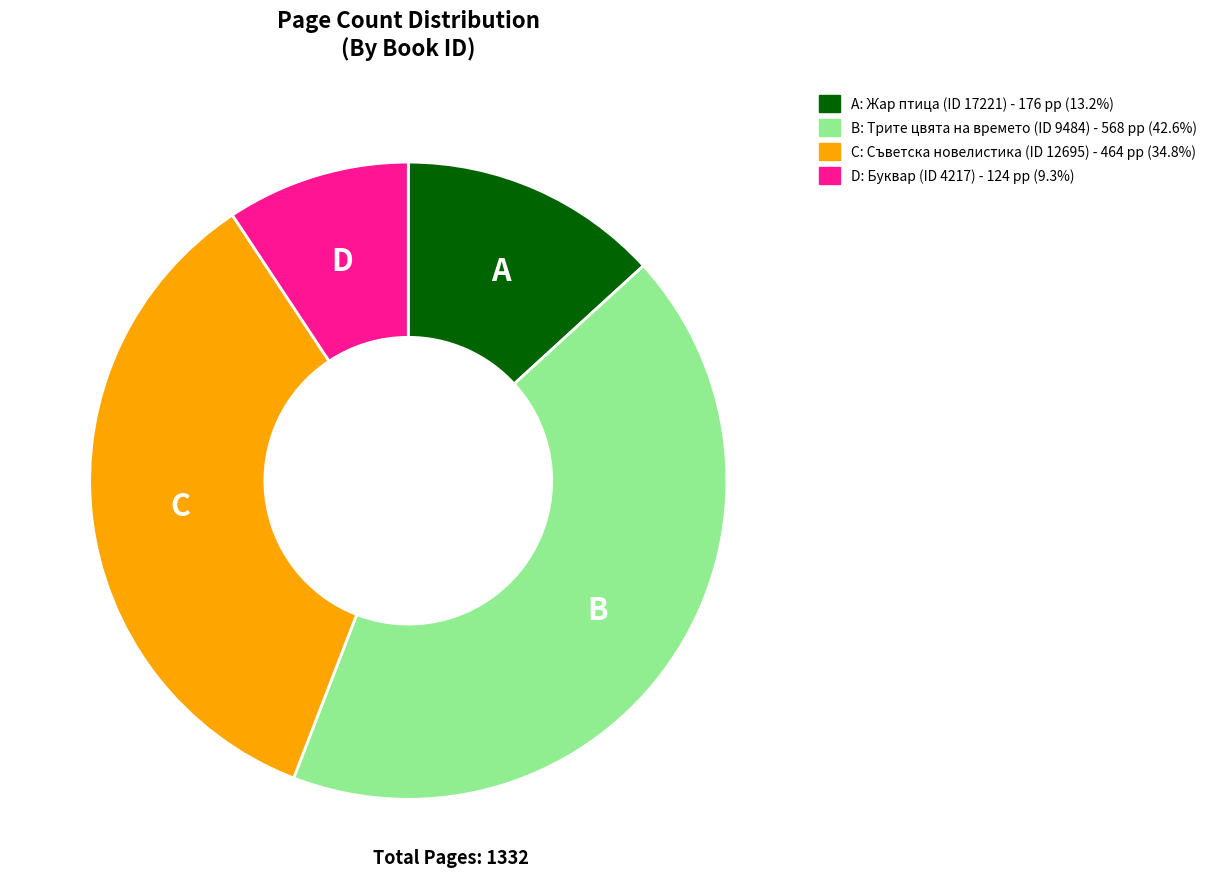

Is C: Съветска новелистика (ID 12695) - 464 pp (34.8%) the majority of the pie?

No